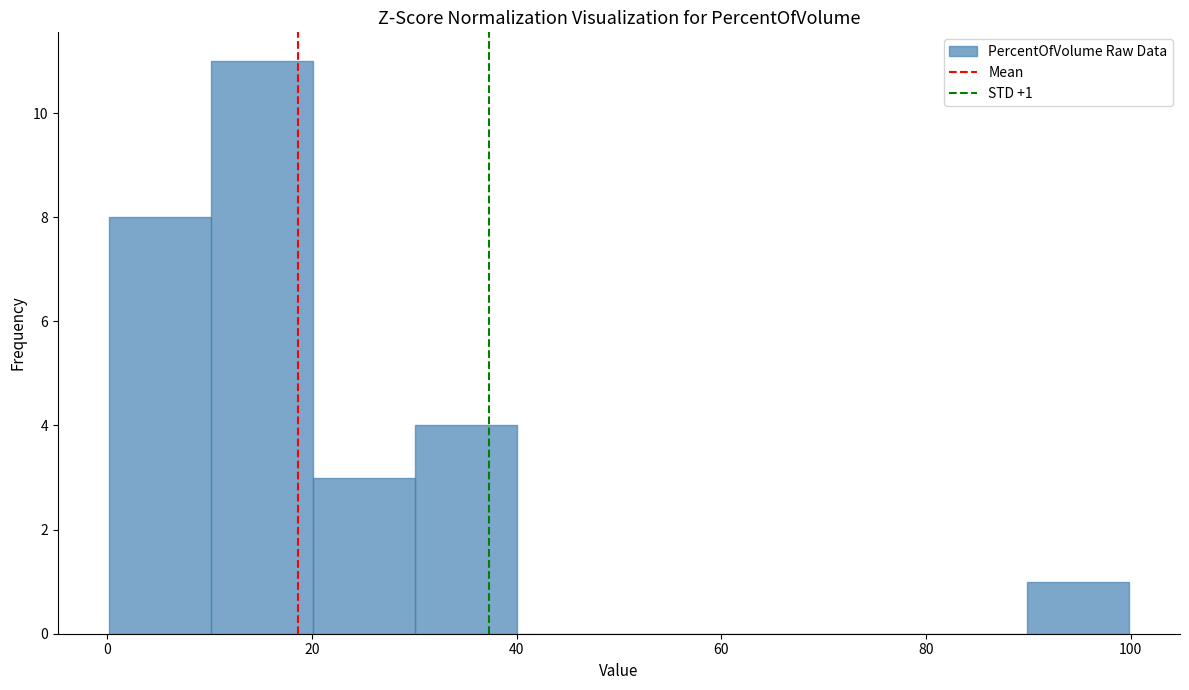

Over which range of the x-axis is the bar tallest?

10 to 20